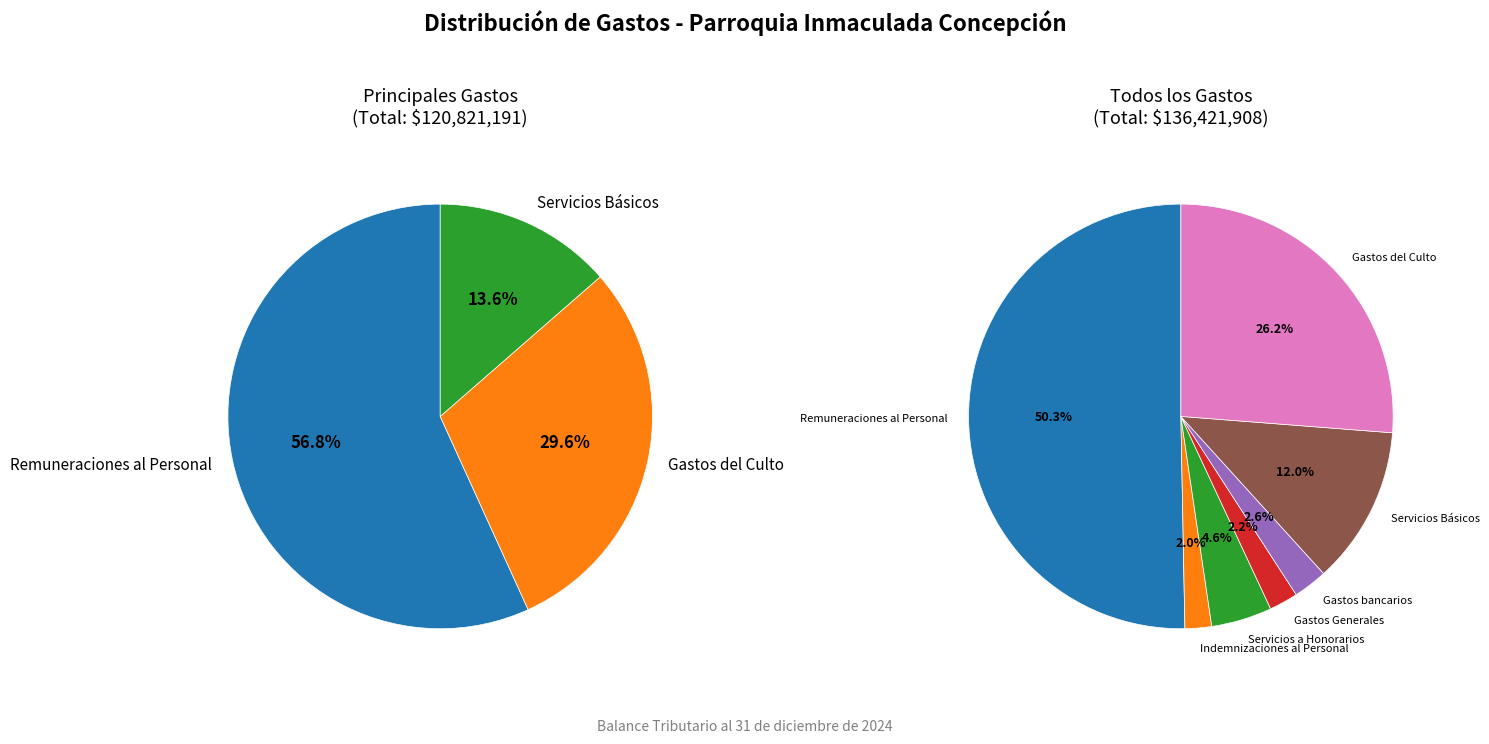

What is the total percentage of Gastos bancarios and Gastos Generales?

4.8%